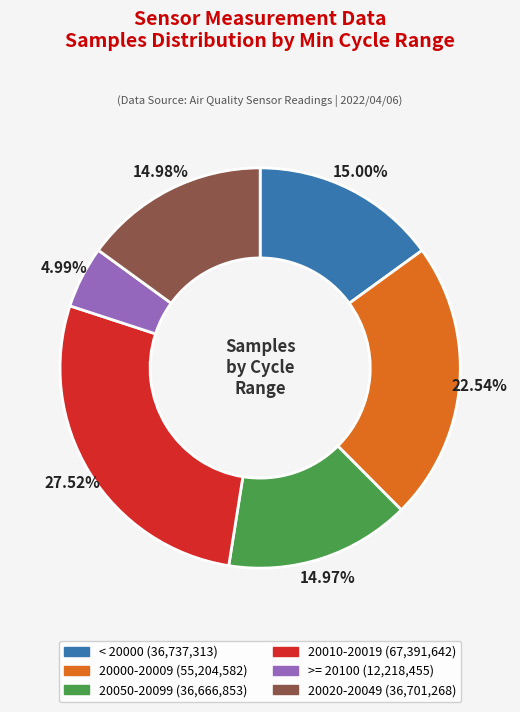

Does any single category account for the majority?

No